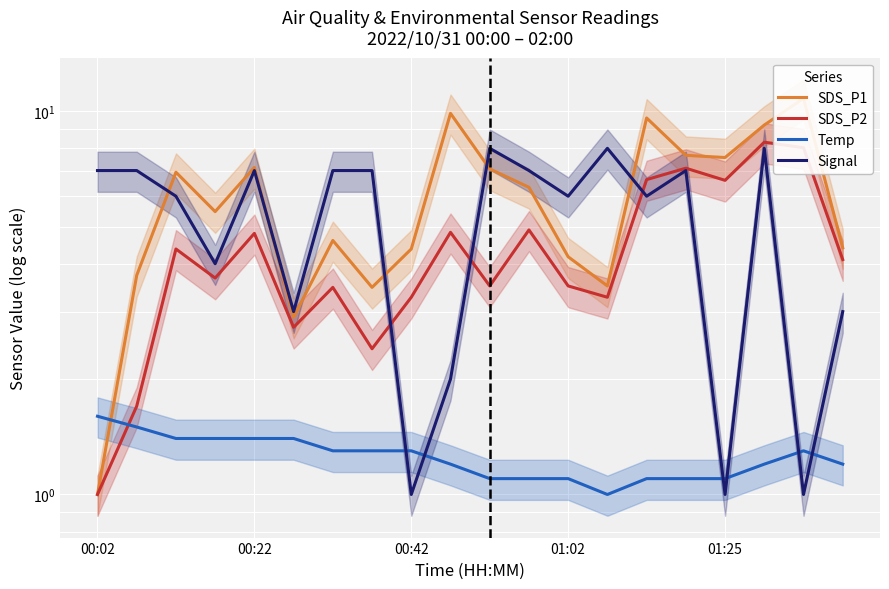

How many series are shown in this chart?

4